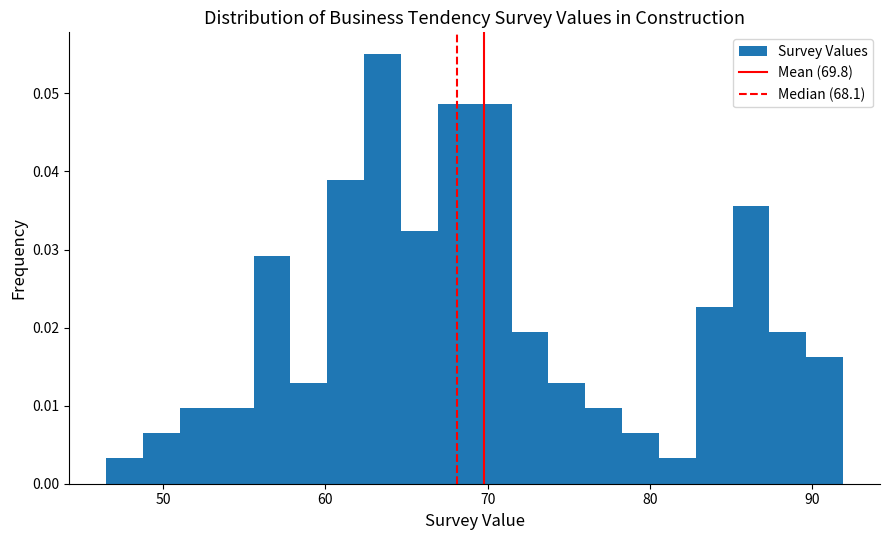

Around what value on the x-axis is the tallest bar? Give the approximate position of its centre, as read against the axis.

64